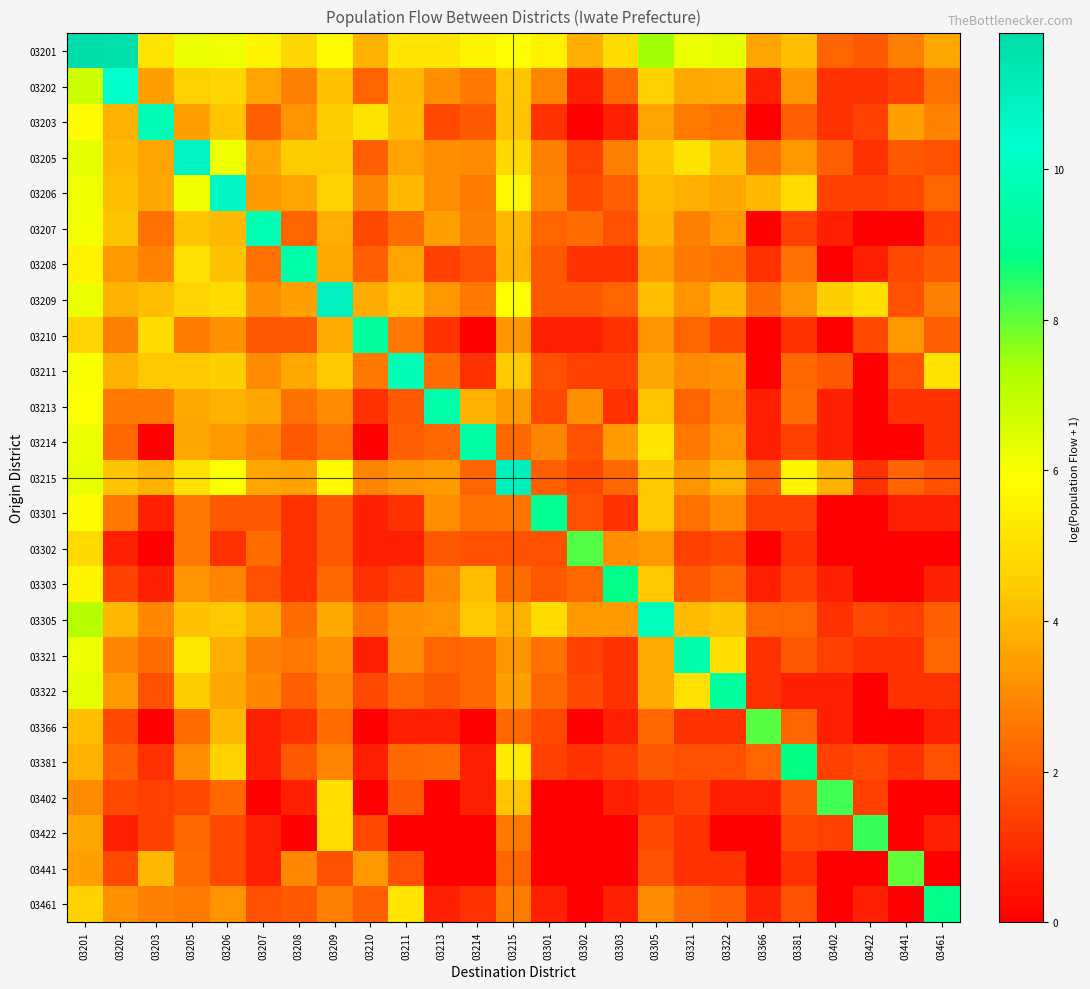

At how many categories does at least one series exceed 1?

25